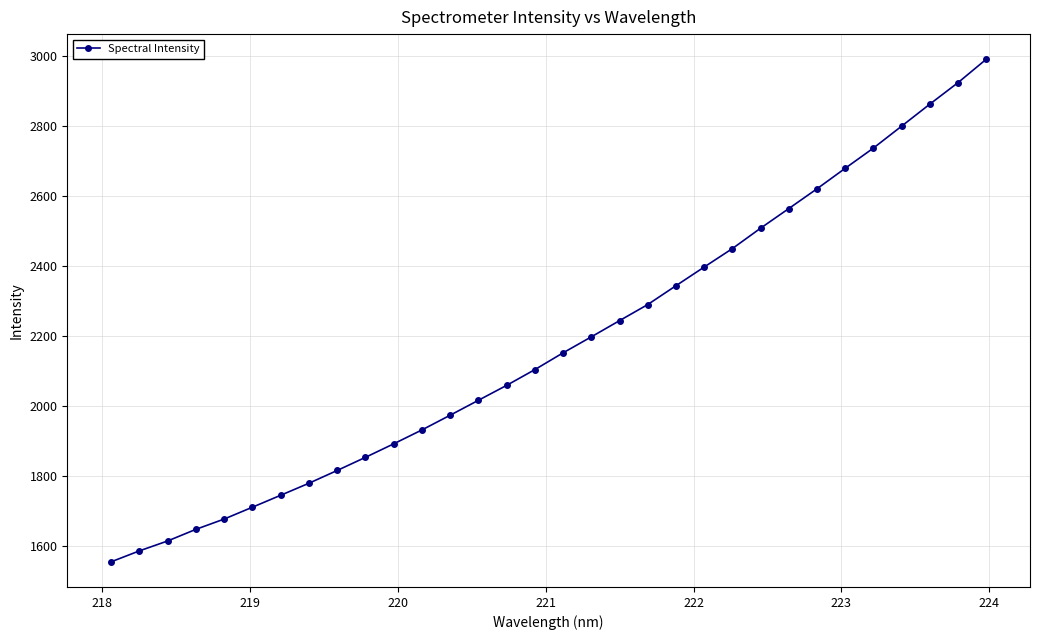

What is the value of the 11th point from the left?

1891.4